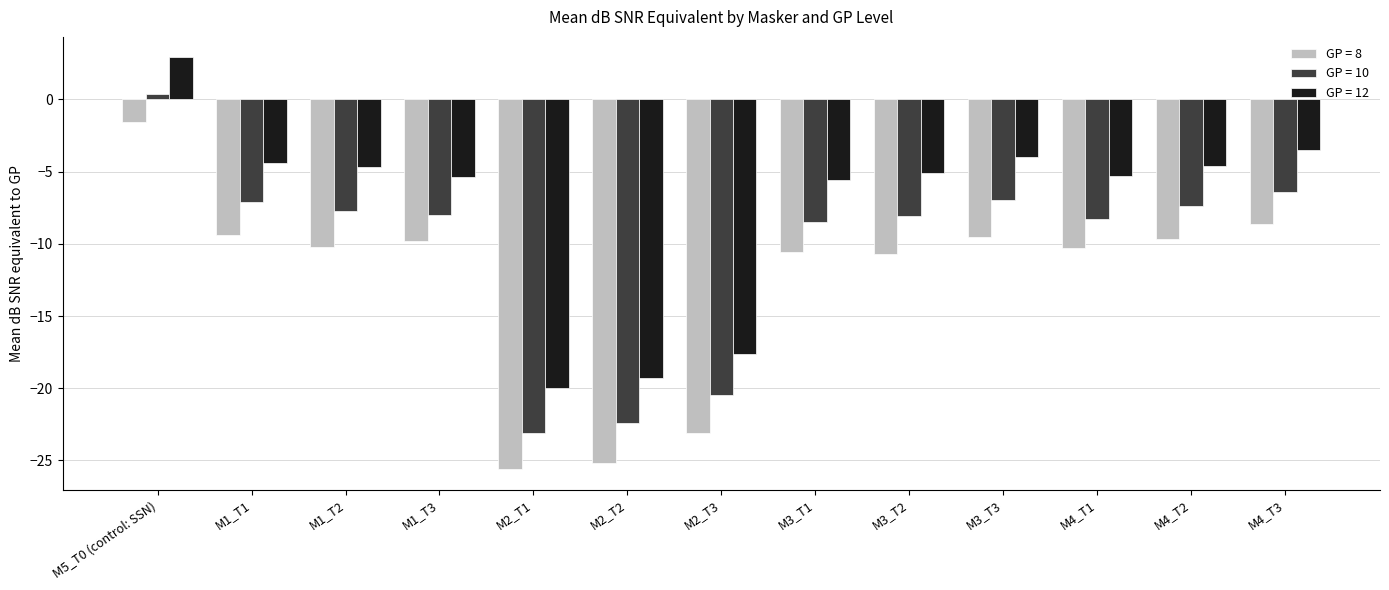

What position from the right is M2_T1?

9